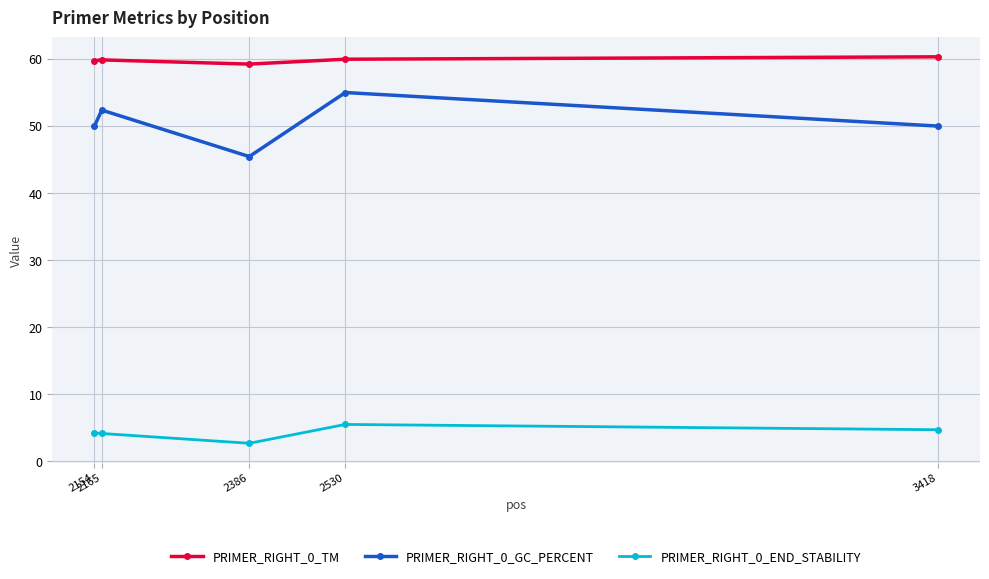

Rank the series by their average value, from highest to lowest.

PRIMER_RIGHT_0_TM, PRIMER_RIGHT_0_GC_PERCENT, PRIMER_RIGHT_0_END_STABILITY